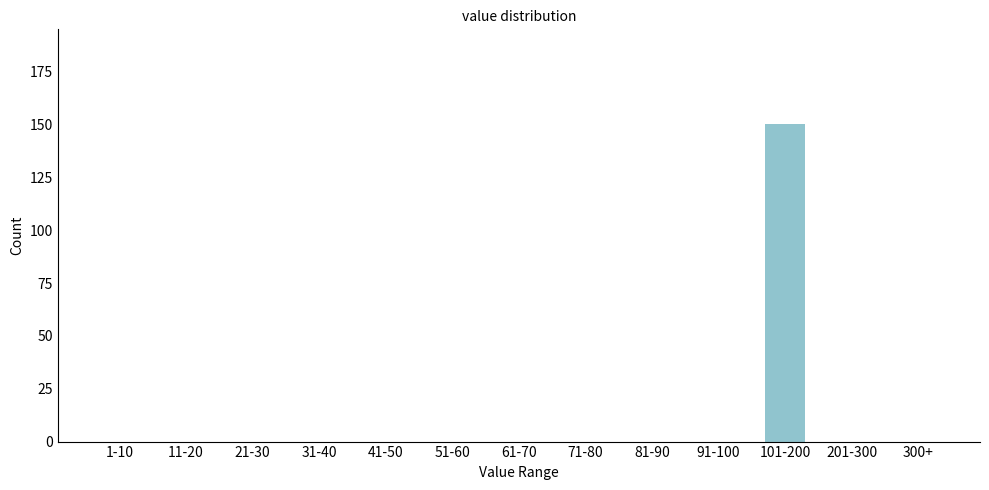

Reading left to right, what are all the values shown in this chart?

1-10=0	11-20=0	21-30=0	31-40=0	41-50=0	51-60=0	61-70=0	71-80=0	81-90=0	91-100=0	101-200=150	201-300=0	300+=0